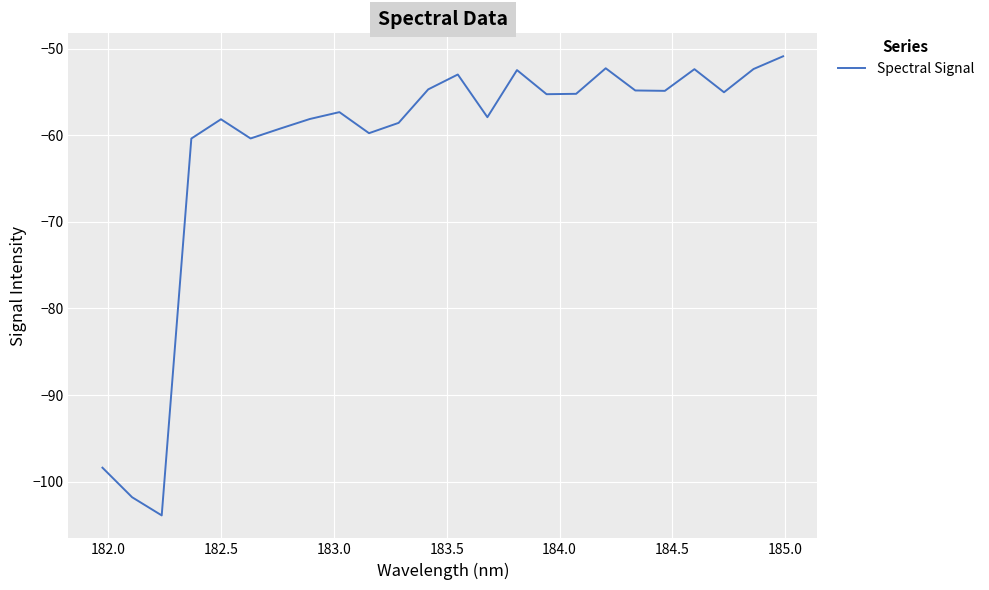

What is the maximum value shown in the chart?

-50.9